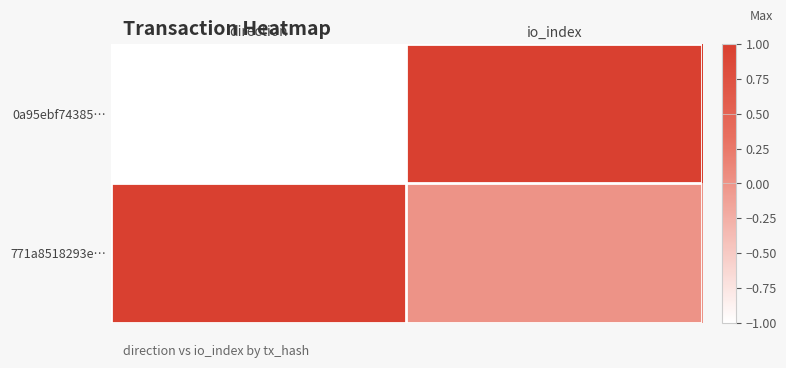

Count the number of categories in the chart.

2